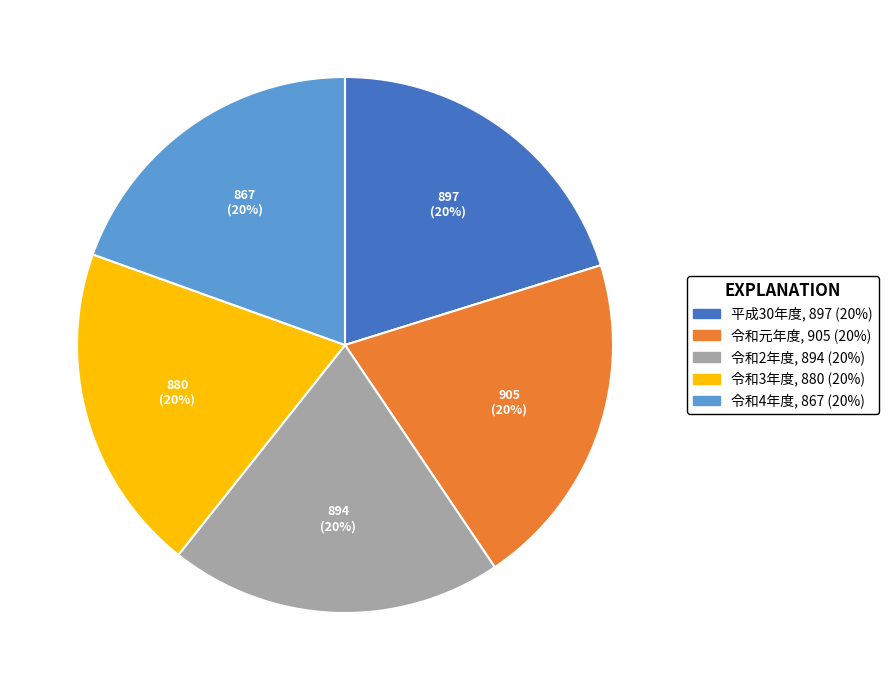

Is it true that 令和2年度 is 31% of the pie?

False